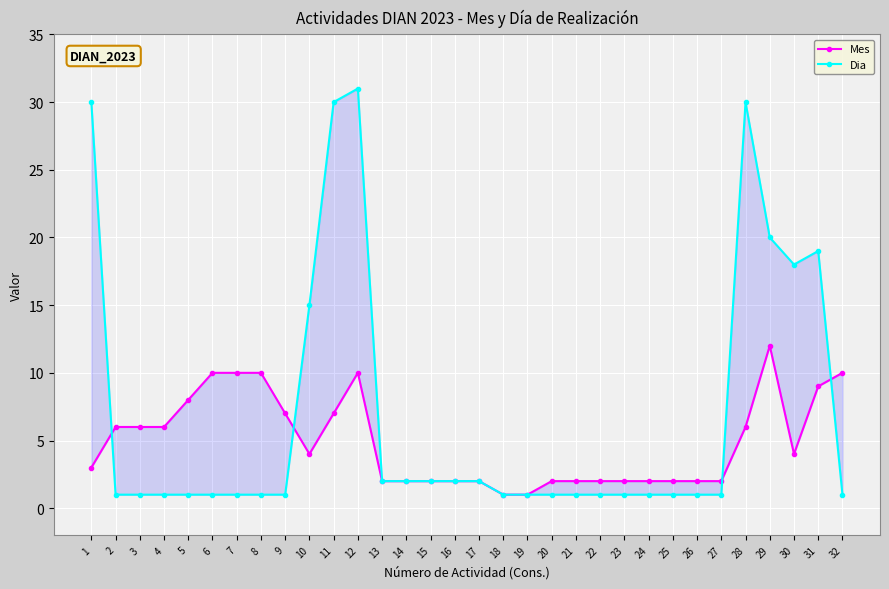

Reading left to right, transcribe all the data shown in this chart.

Mes: 1=3	2=6	3=6	4=6	5=8	6=10	7=10	8=10	9=7	10=4	11=7	12=10	13=2	14=2	15=2	16=2	17=2	18=1	19=1	20=2	21=2	22=2	23=2	24=2	25=2	26=2	27=2	28=6	29=12	30=4	31=9	32=10
Dia: 1=30	2=1	3=1	4=1	5=1	6=1	7=1	8=1	9=1	10=15	11=30	12=31	13=2	14=2	15=2	16=2	17=2	18=1	19=1	20=1	21=1	22=1	23=1	24=1	25=1	26=1	27=1	28=30	29=20	30=18	31=19	32=1